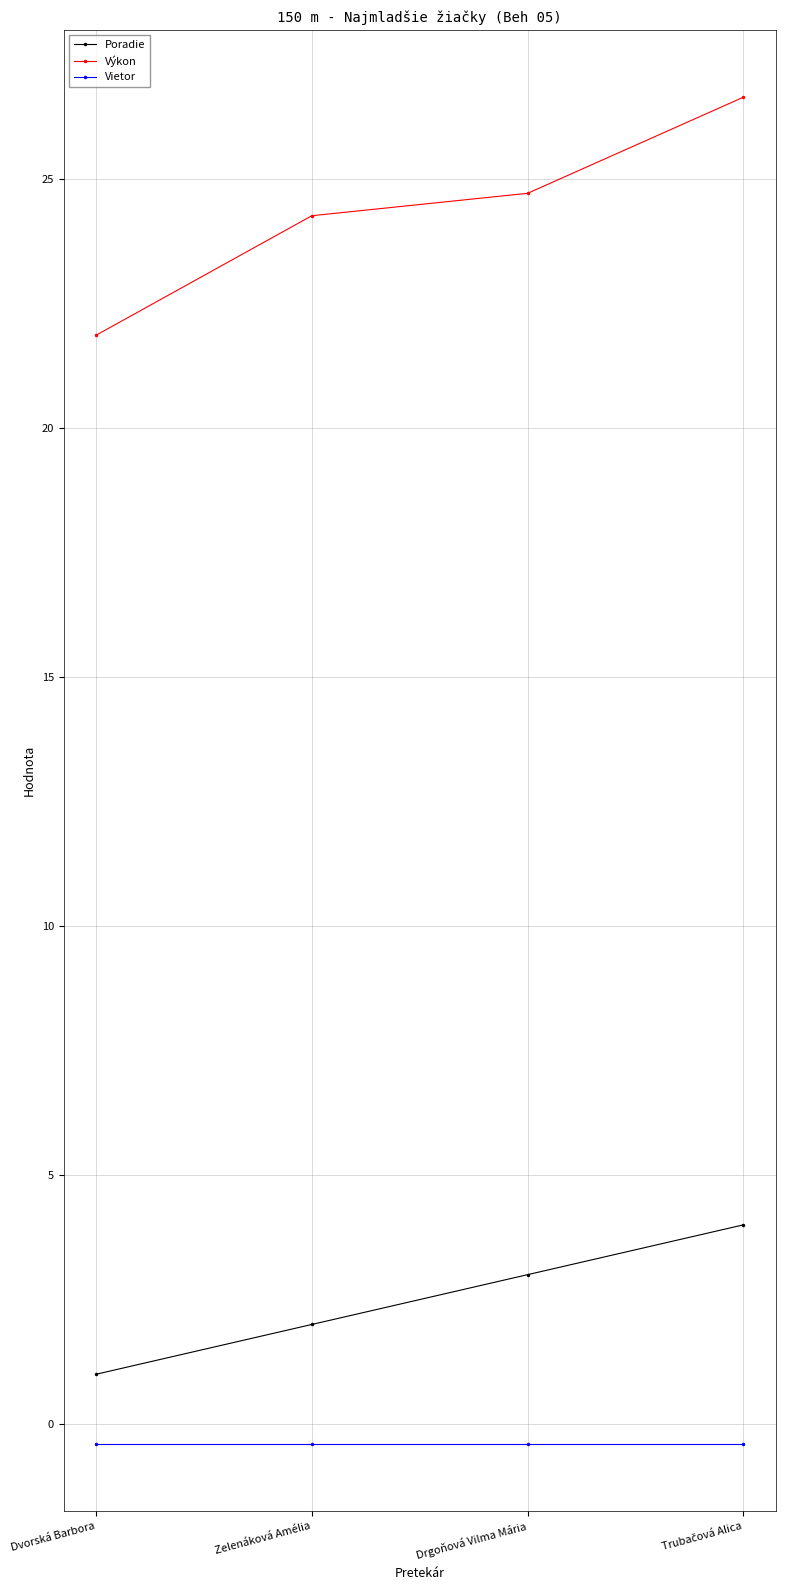

Is it true that Výkon equals 43.0 at Zelenáková Amélia?

False